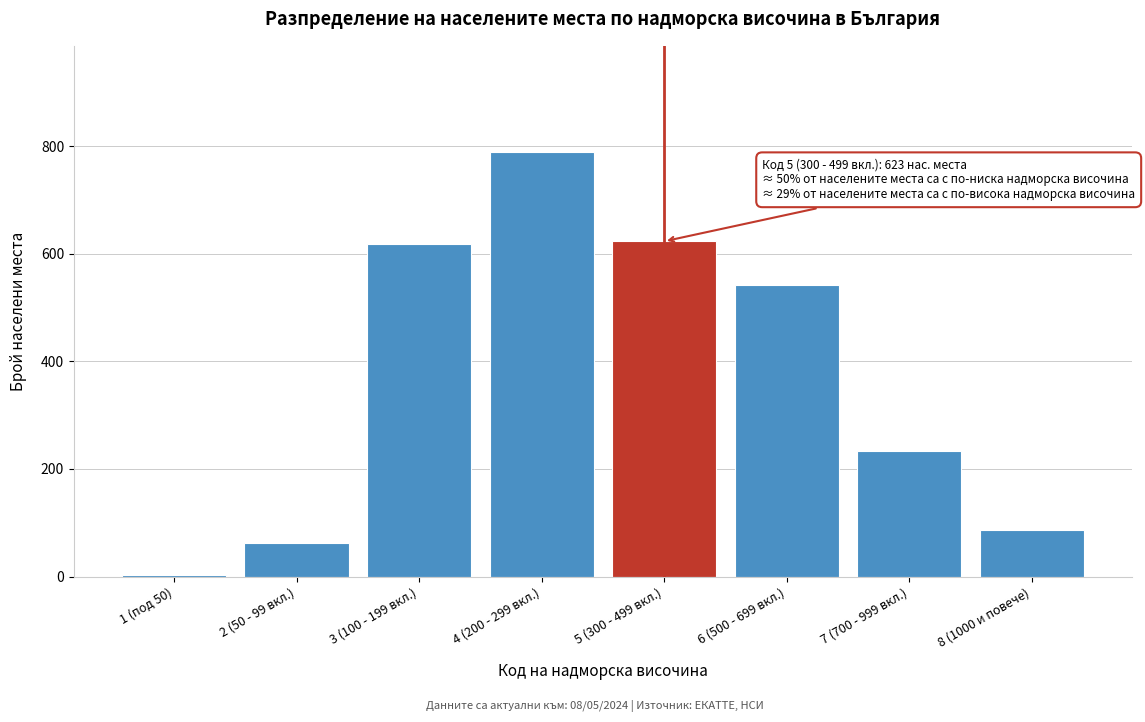

Reading left to right, transcribe all the data shown in this chart.

1 (под 50)=3	2 (50 - 99 вкл.)=62	3 (100 - 199 вкл.)=618	4 (200 - 299 вкл.)=789	5 (300 - 499 вкл.)=623	6 (500 - 699 вкл.)=541	7 (700 - 999 вкл.)=234	8 (1000 и повече)=87